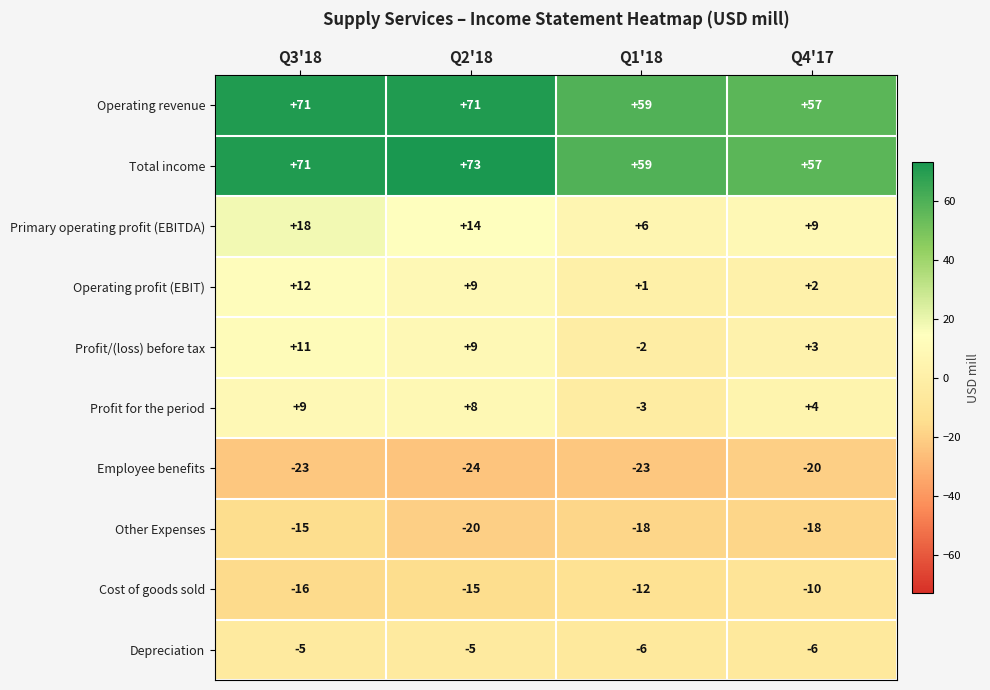

What is the total value across all series at Q4'17?

78